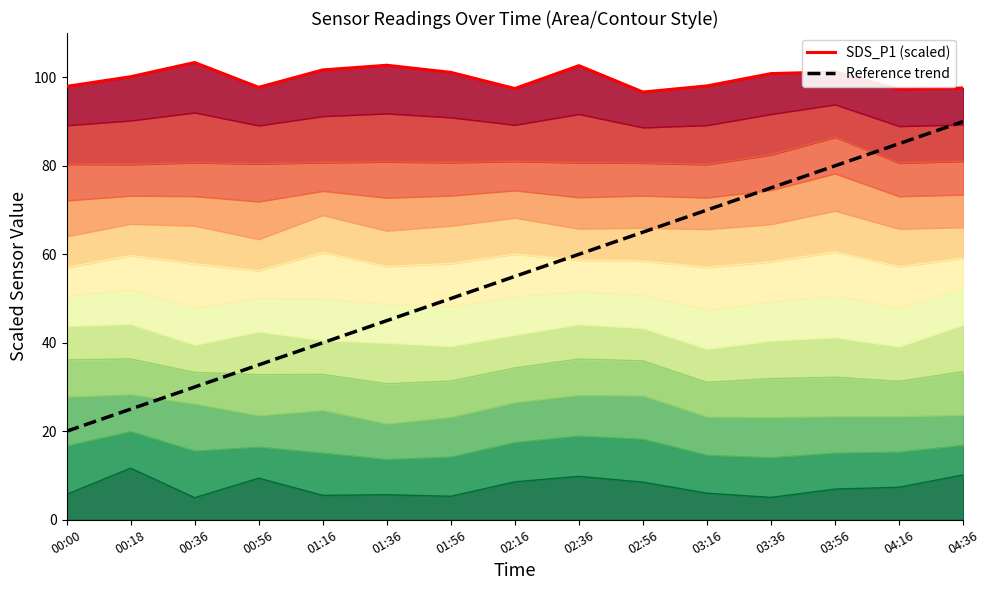

What is the label of the 15th point from the right?

00:00